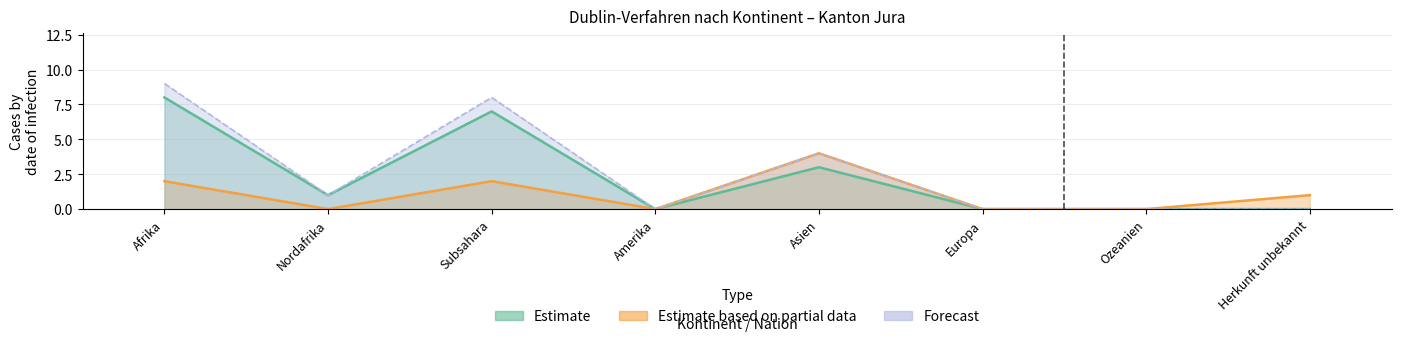

How many interior local peaks does the In-Verfahren (Erledigungen) series have?

2